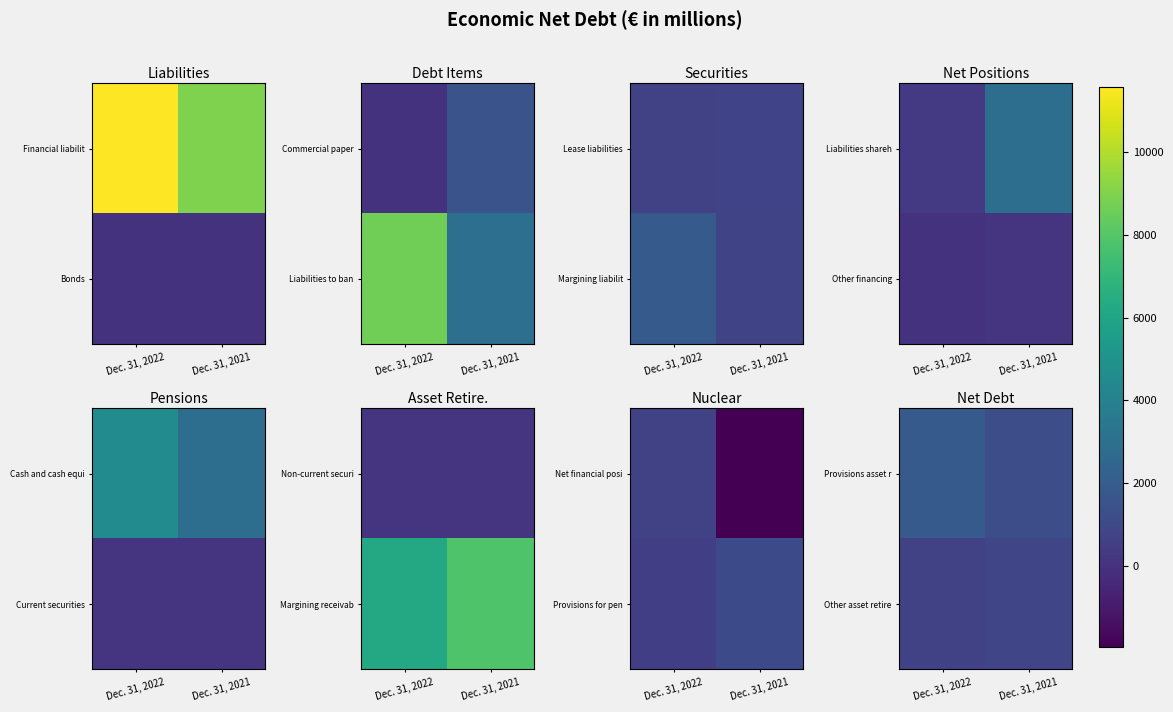

What is the difference between the maximum and minimum values in the Other asset retire series?

174